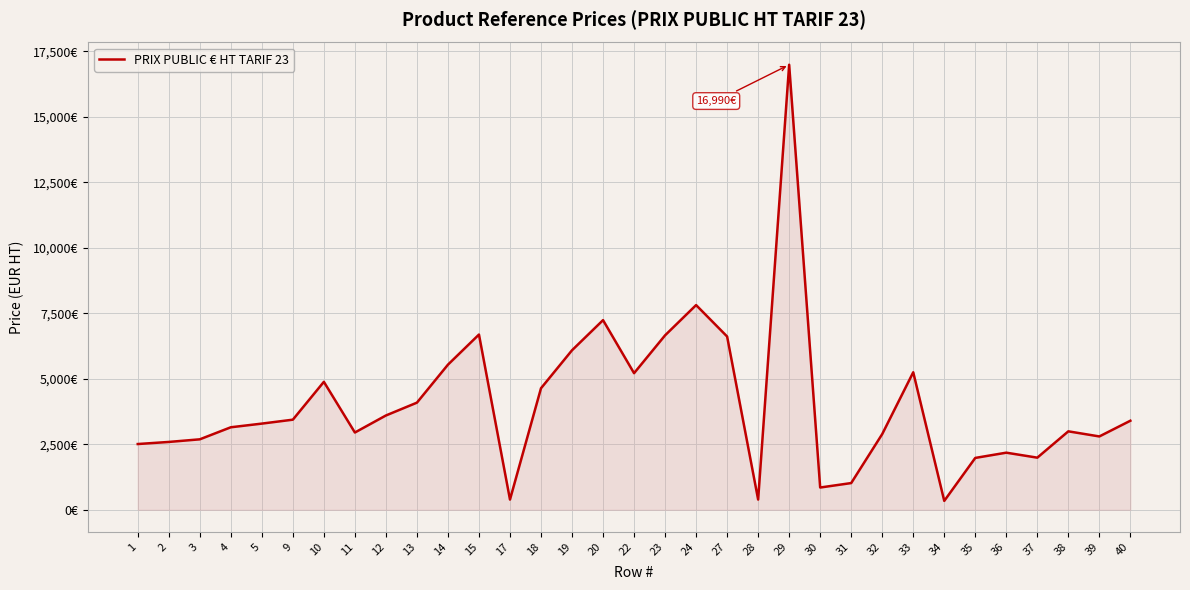

List the labels in order of value, smallest first.

34, 17, 28, 30, 31, 35, 37, 36, 1, 2, 3, 39, 32, 11, 38, 4, 5, 40, 9, 12, 13, 18, 10, 22, 33, 14, 19, 27, 23, 15, 20, 24, 29